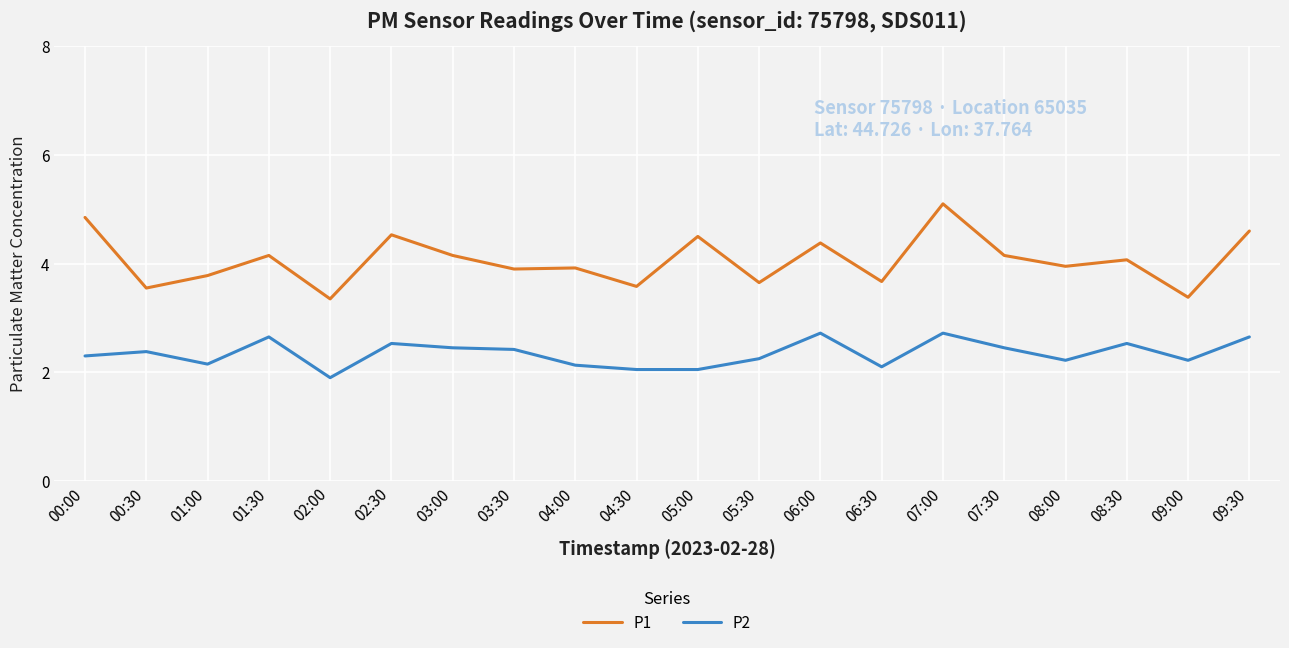

True or false: P1 and P2 intersect in this chart.

False